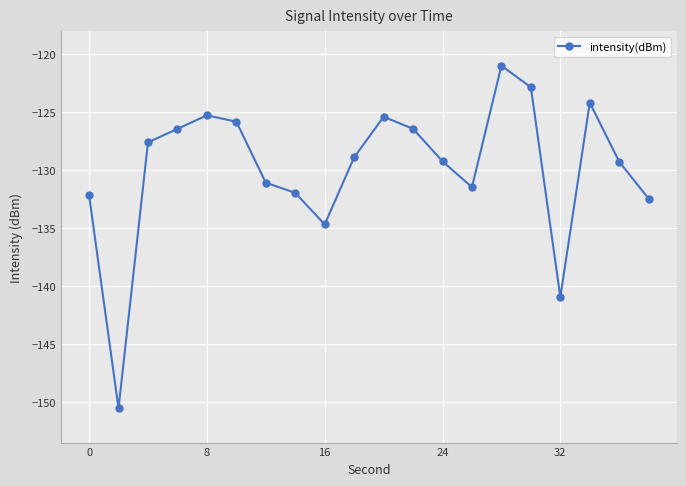

What is the maximum value shown in the chart?

-121.0